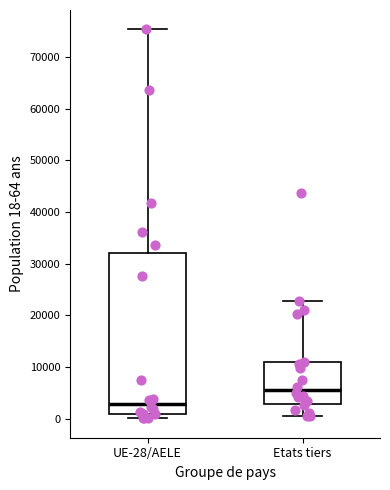

Reading left to right, read every box against the y-axis: the position of its median line, the range the box covers, and the ends of its whiskers. The values are not printed on the chart, so give them approximately, as read against the axis.

UE-28/AELE: median 3000, box 1000 to 32000, whiskers 0 to 75000
Etats tiers: median 6000, box 3000 to 11000, whiskers 1000 to 23000